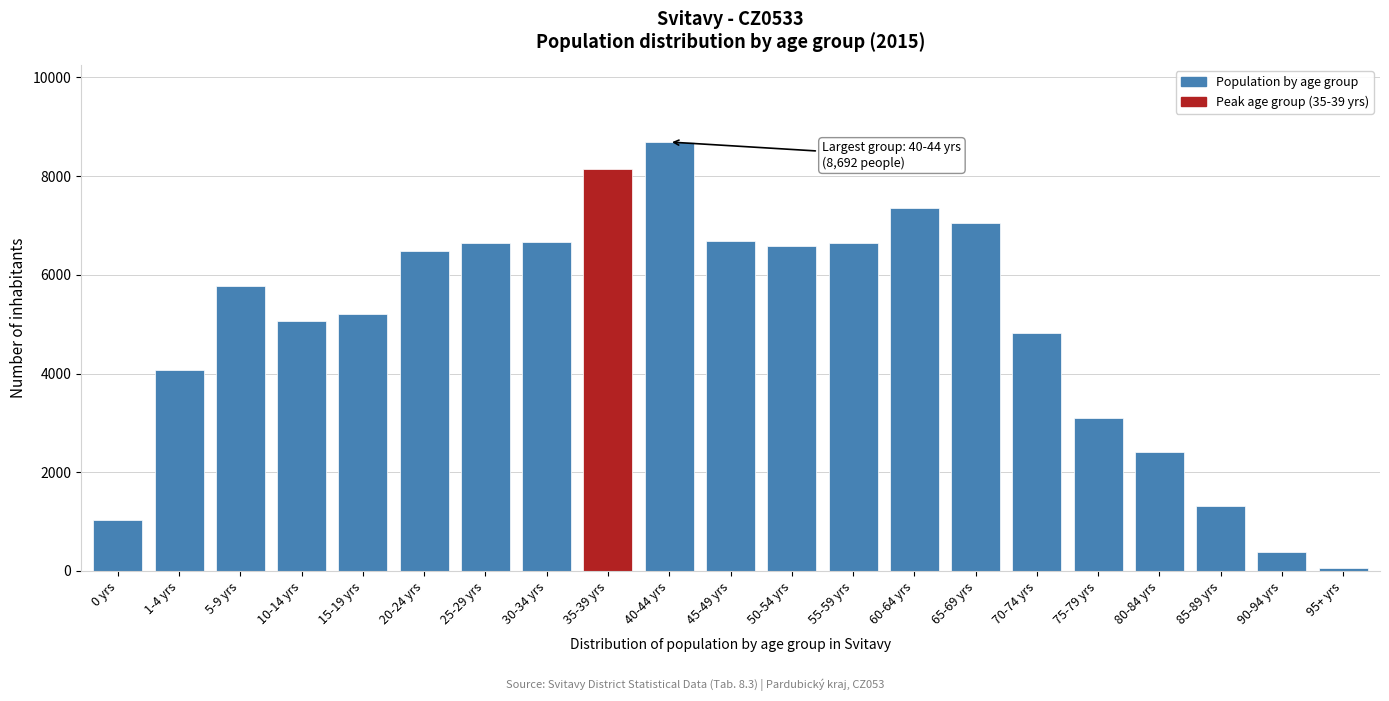

What is the maximum value shown in the chart?

8692